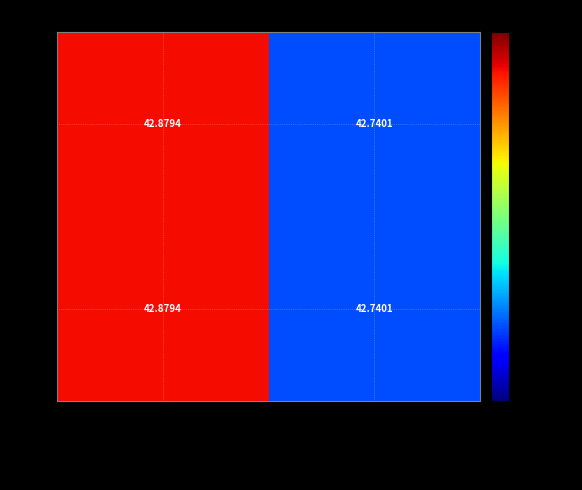

At which category does the chart reach its peak across all series?

Soo Access on Little Sioux River